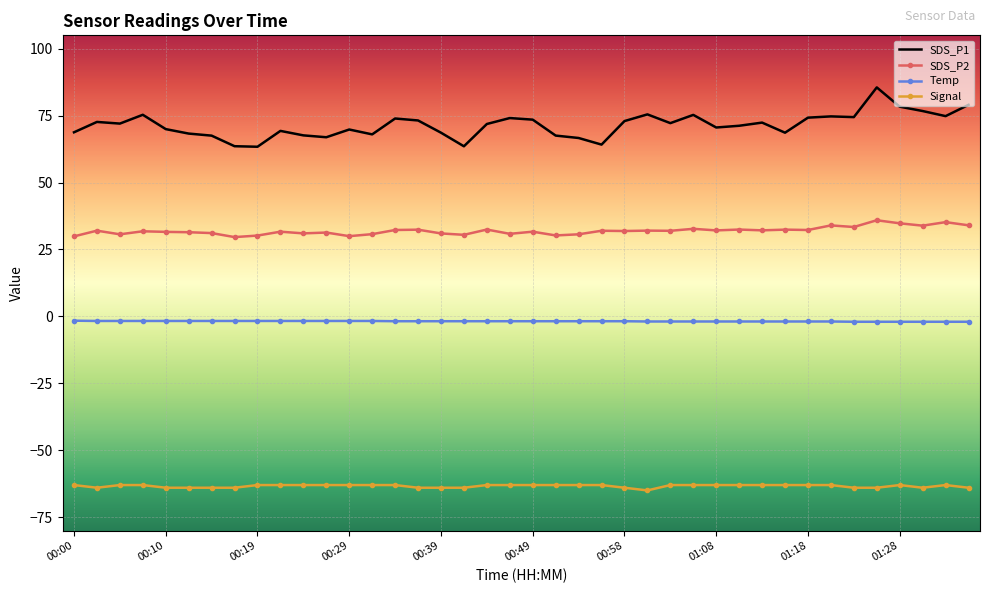

Which series has the widest spread of values?

SDS_P1